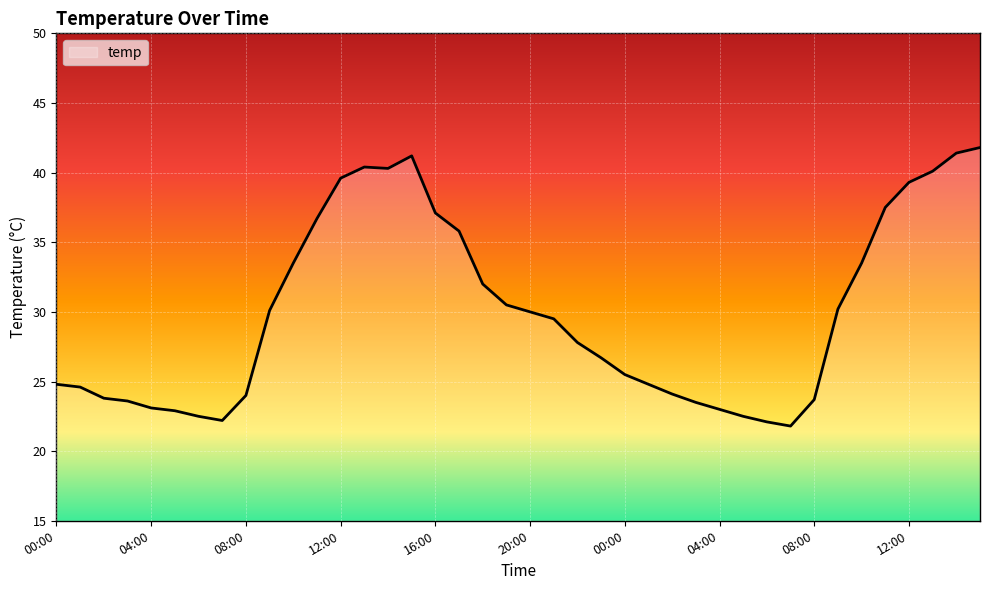

What is the difference between the maximum and minimum values?

20.0